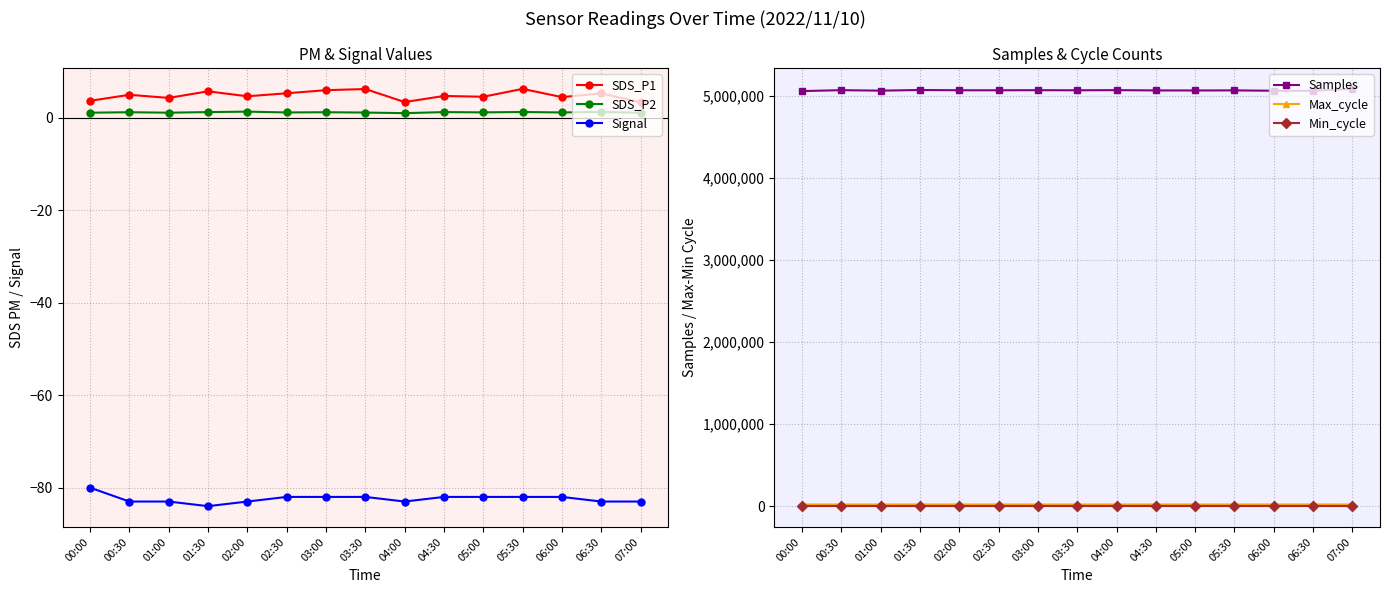

Reading left to right, list all the values displayed in this chart.

SDS_P1: 3.7	5.0	4.3	5.7	4.7	5.3	6.0	6.2	3.4	4.7	4.5	6.2	4.5	5.3	3.4
SDS_P2: 1.1	1.2	1.1	1.2	1.3	1.1	1.2	1.1	1.0	1.2	1.2	1.2	1.1	1.3	1.1
Signal: -80.0	-83.0	-83.0	-84.0	-83.0	-82.0	-82.0	-82.0	-83.0	-82.0	-82.0	-82.0	-82.0	-83.0	-83.0
Samples: 5056690.0	5067792.0	5061958.0	5069782.0	5066575.0	5066354.0	5067585.0	5066358.0	5068187.0	5064717.0	5064103.0	5065230.0	5060645.0	5060860.0	5083433.0
Max_cycle: 20139.0	20143.0	20076.0	20109.0	20071.0	20106.0	20033.0	20053.0	20041.0	20052.0	20052.0	20120.0	20459.0	20540.0	20045.0
Min_cycle: 28.0	28.0	28.0	28.0	28.0	28.0	28.0	28.0	28.0	28.0	28.0	28.0	28.0	28.0	28.0